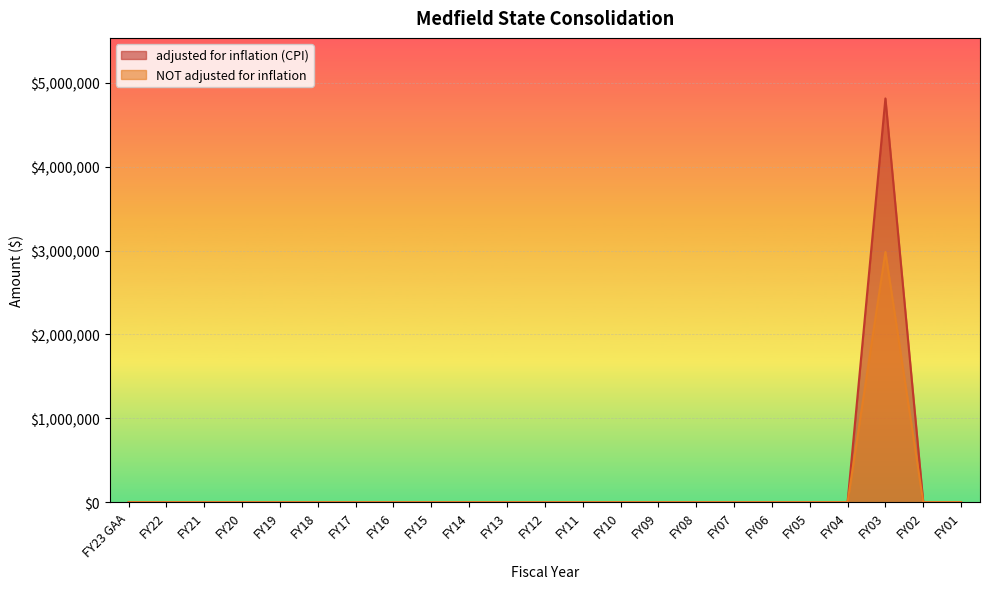

In NOT adjusted for inflation, how many points are higher than both neighbors (excluding endpoints)?

1